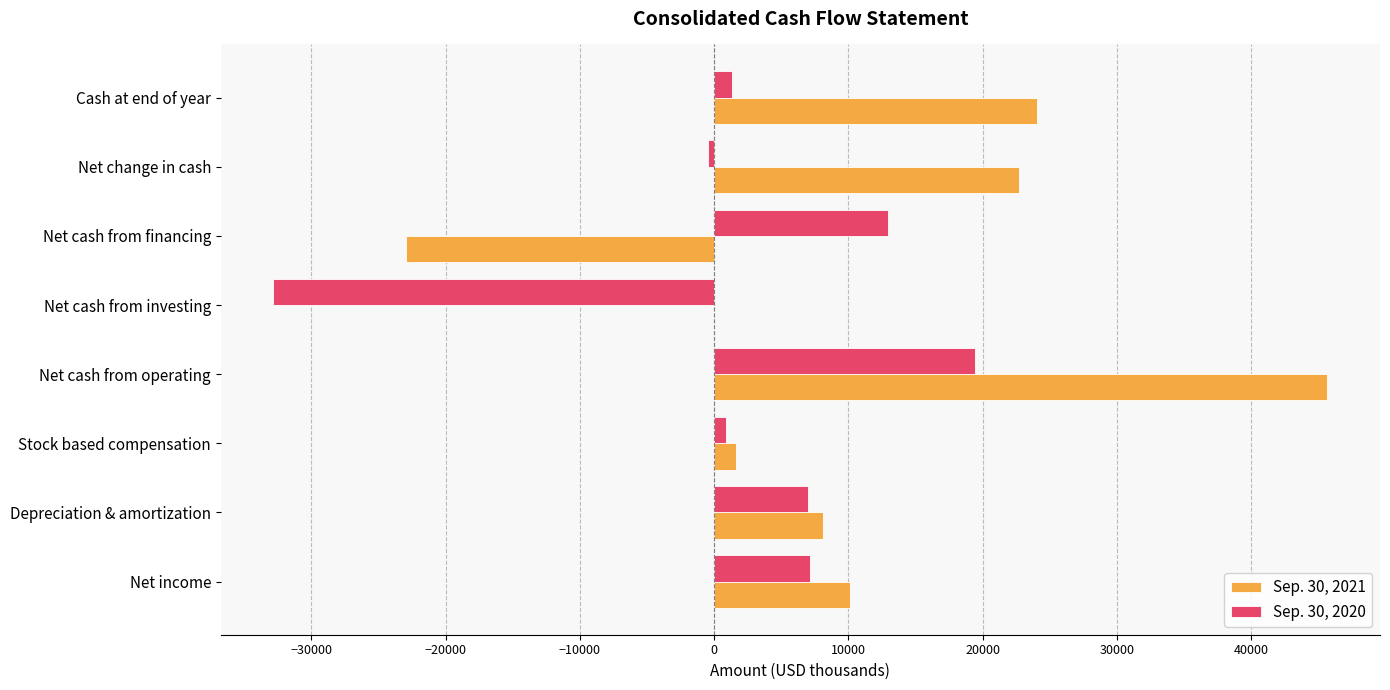

Which series has the largest total across all categories?

Sep. 30, 2021